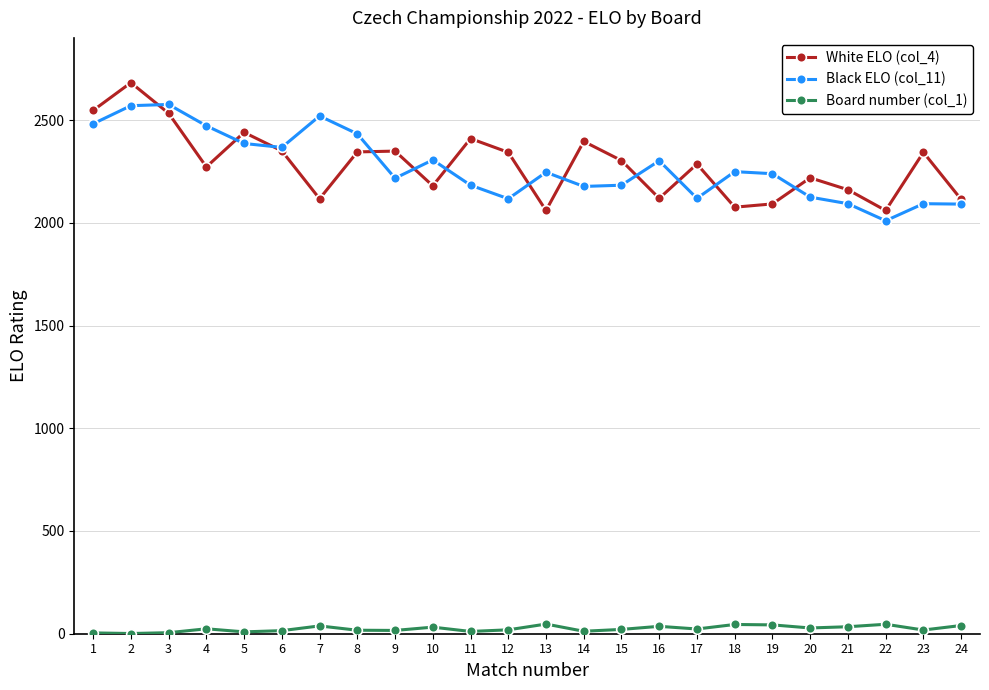

Rank the series at 11 from lowest to highest value.

Board number (col_1), Black ELO (col_11), White ELO (col_4)